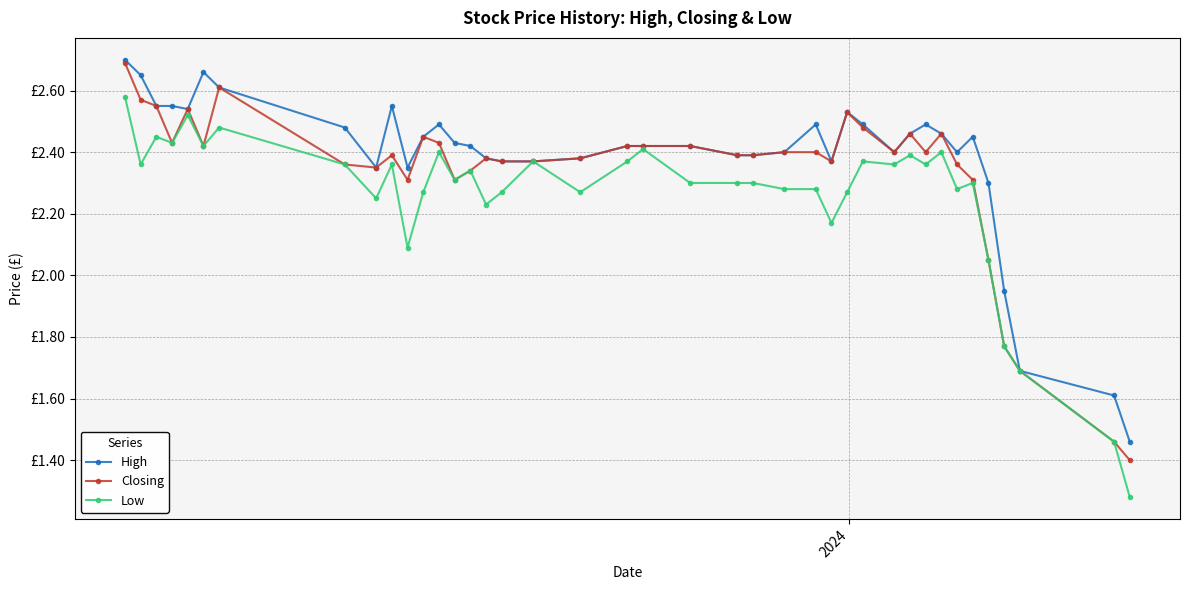

List the series in order of their peak value, lowest first.

Low, Closing, High